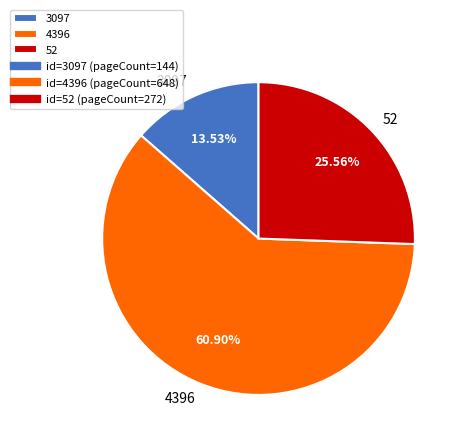

To the nearest percent, what is the difference between the largest and smallest slice percentages?

47%